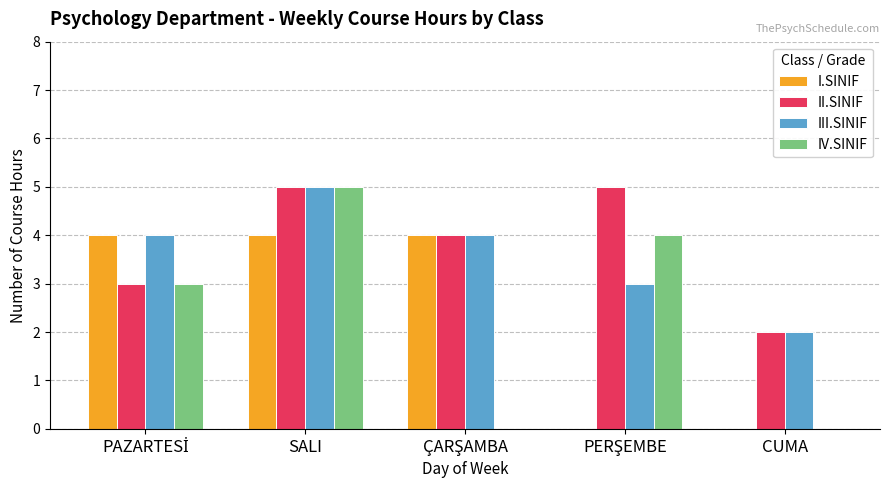

Which series has the largest total across all categories?

II.SINIF